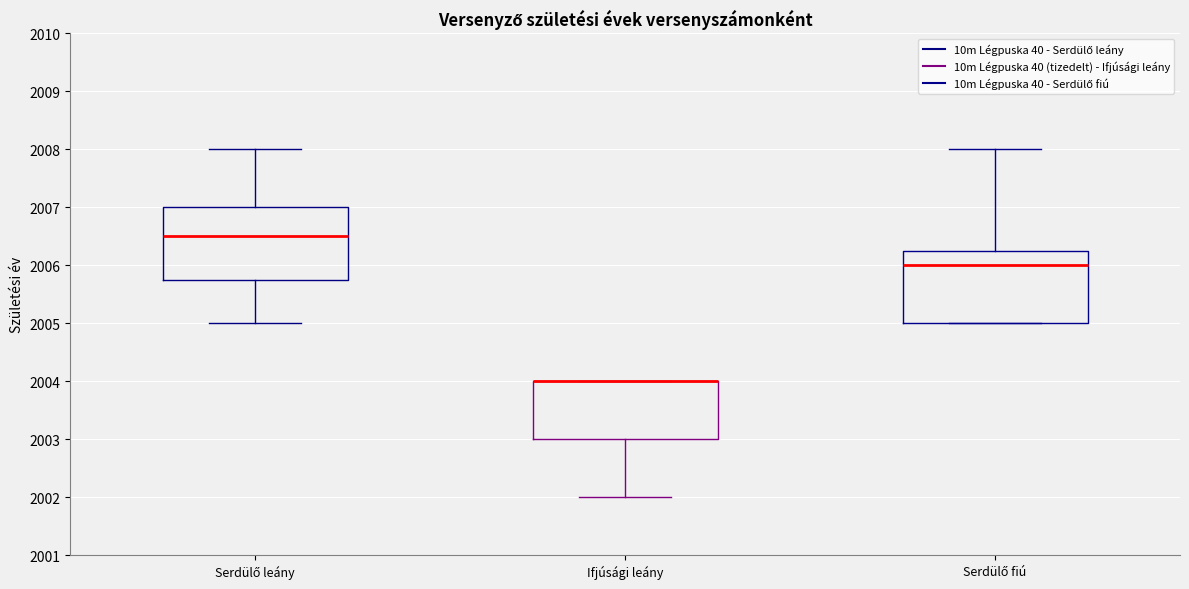

Where is the upper edge of the box for Serdülő leány on the y-axis? The values are not printed on the chart, so give them approximately, as read against the axis.

2007.0